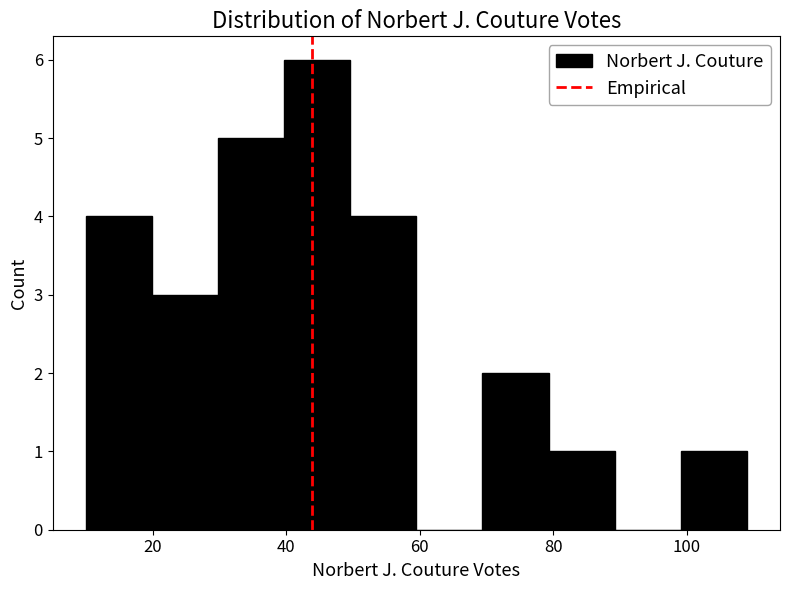

Reading left to right, transcribe this chart: for each bar, give the range it covers on the x-axis and its height. Neither the bar edges nor the heights are printed on the chart, so give them approximately, as read against the axes.

10 to 20: 4
20 to 30: 3
30 to 40: 5
40 to 50: 6
50 to 60: 4
60 to 70: 0
70 to 80: 2
80 to 90: 1
90 to 100: 0
100 to 110: 1